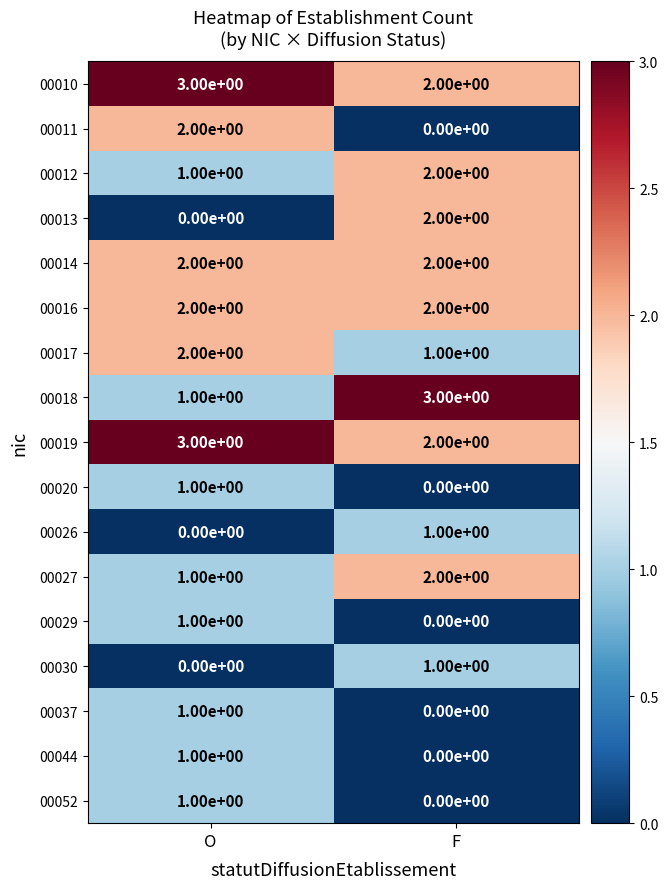

What is the spread (max minus min) of values at O?

3